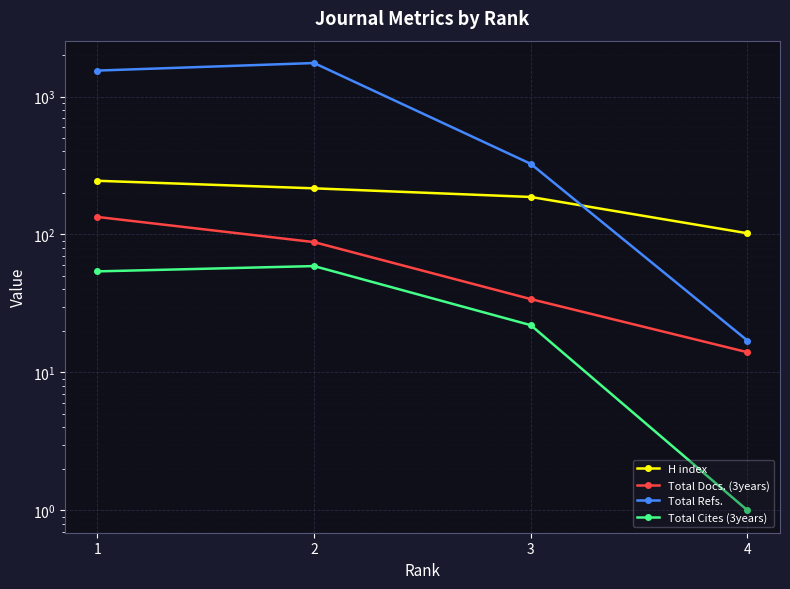

Is this an area chart (filled region under the line)?

No